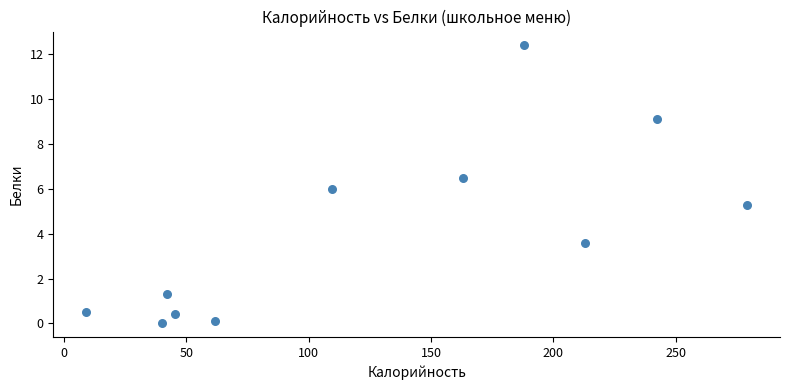

What is the range of X values (max minus min)?

270.0